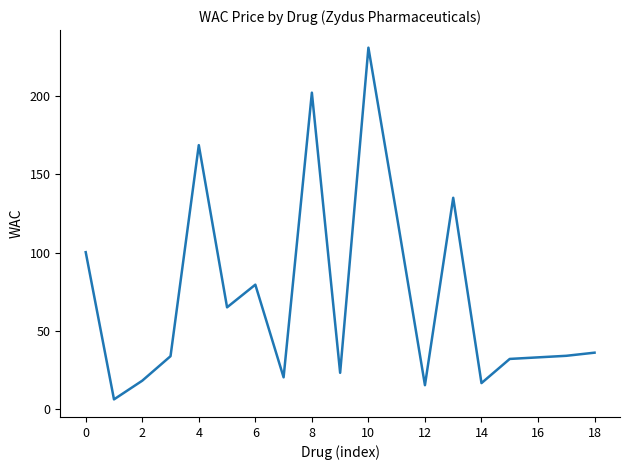

What is the minimum value shown in the chart?

6.1